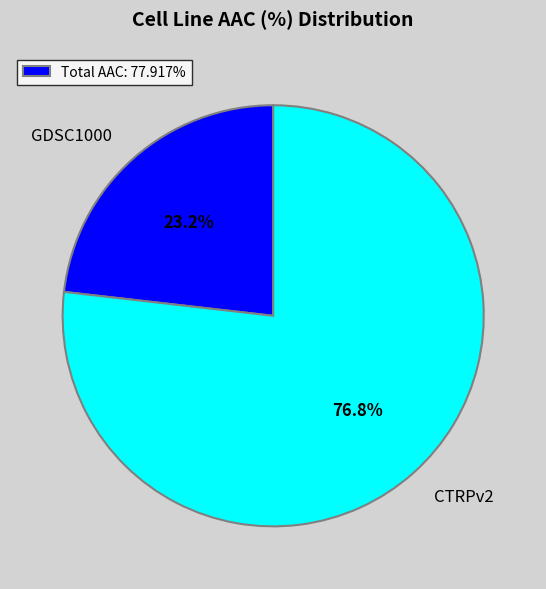

How many slices are in this pie chart?

2